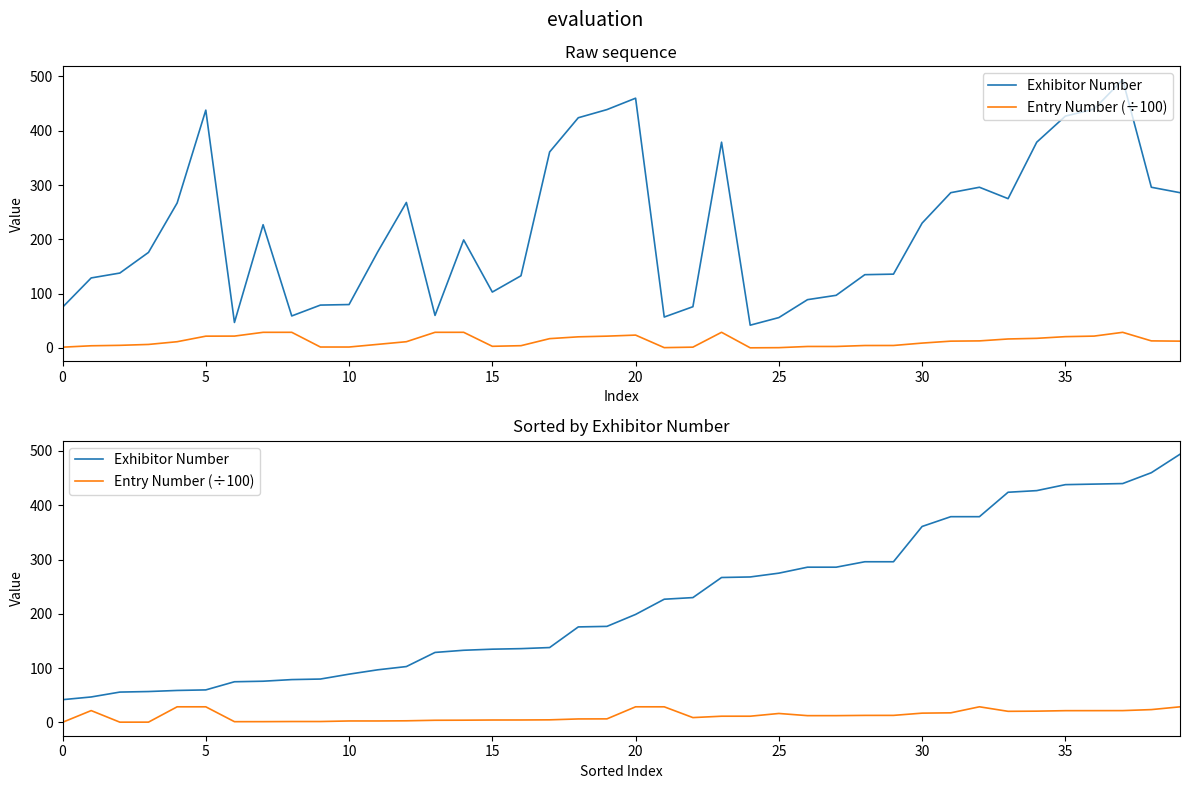

Rank the series at 12 from highest to lowest value.

Exhibitor Number, Entry Number (÷100)